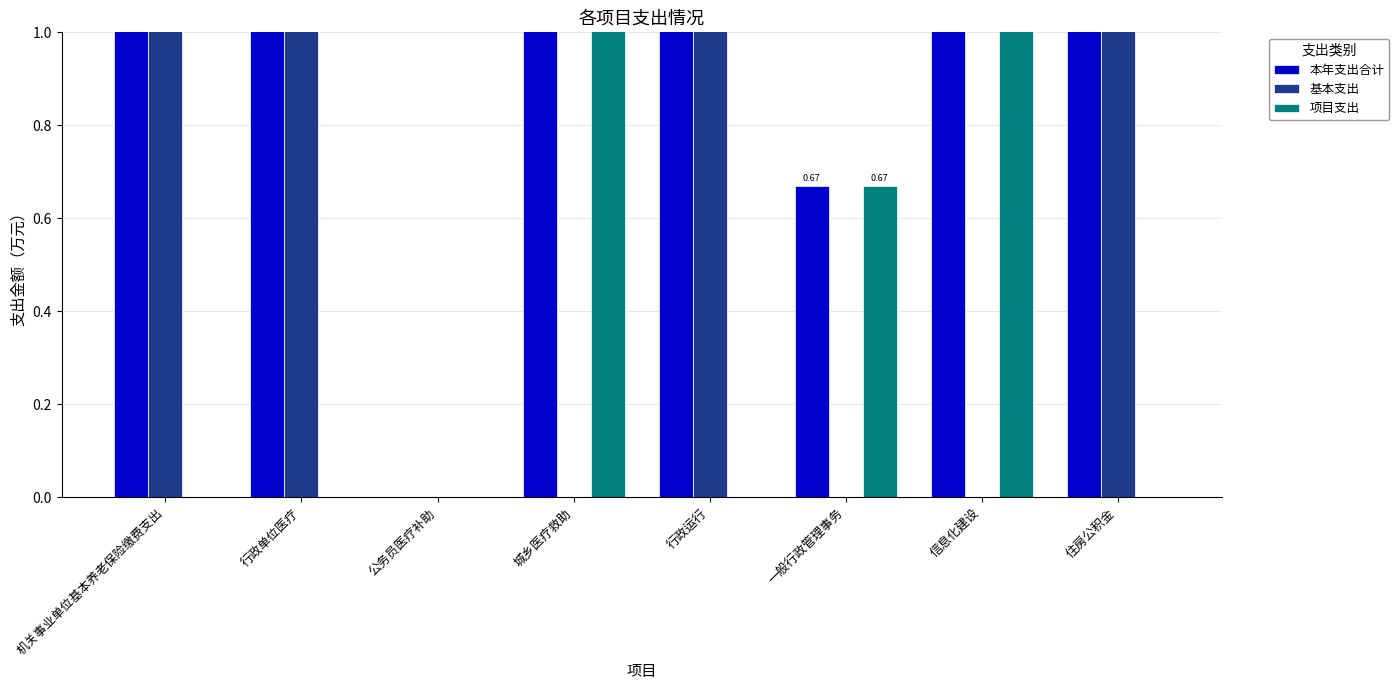

How many values in the 项目支出 series exceed 0?

3